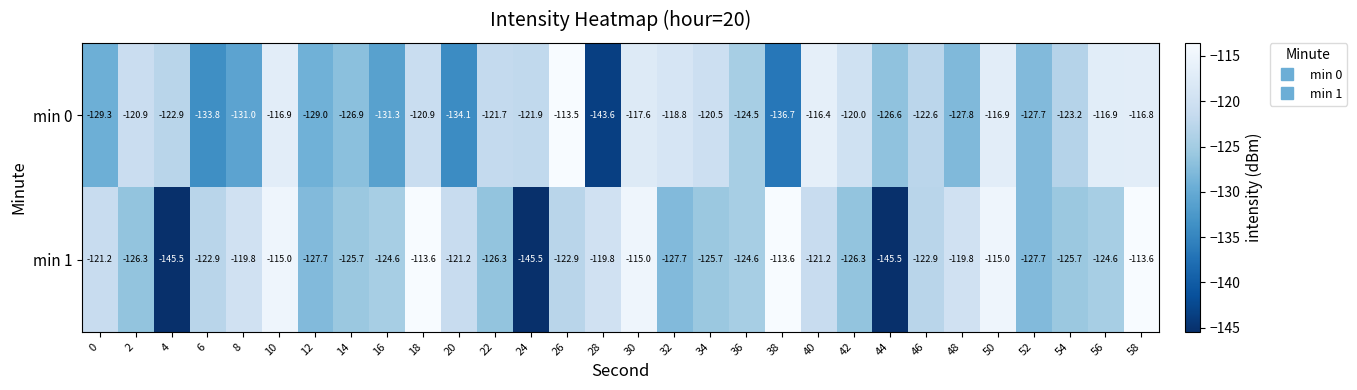

What is the sum of all min 0 values?

-3730.7